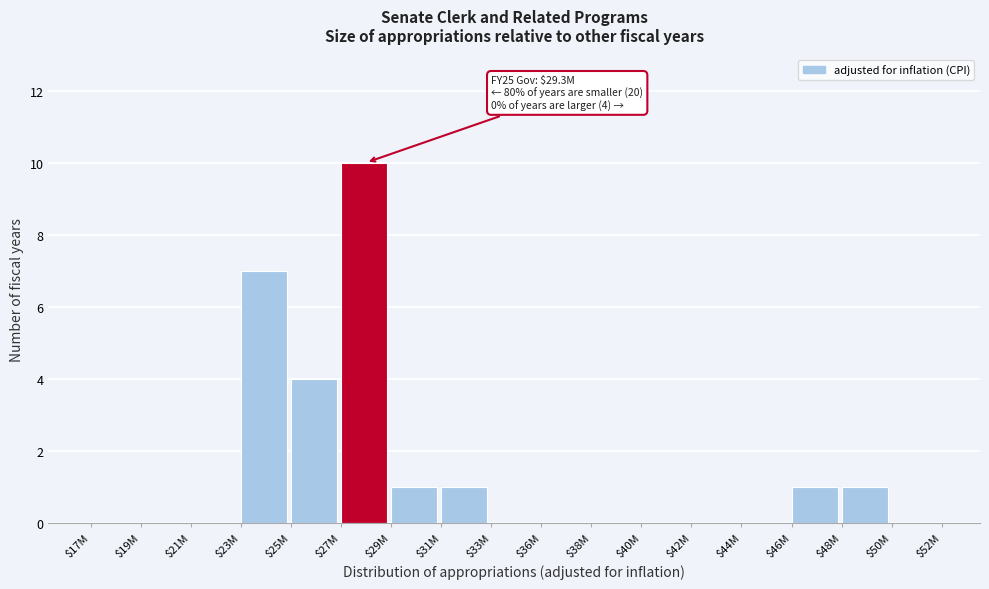

Where is the data nearest to the value 5?

$25M